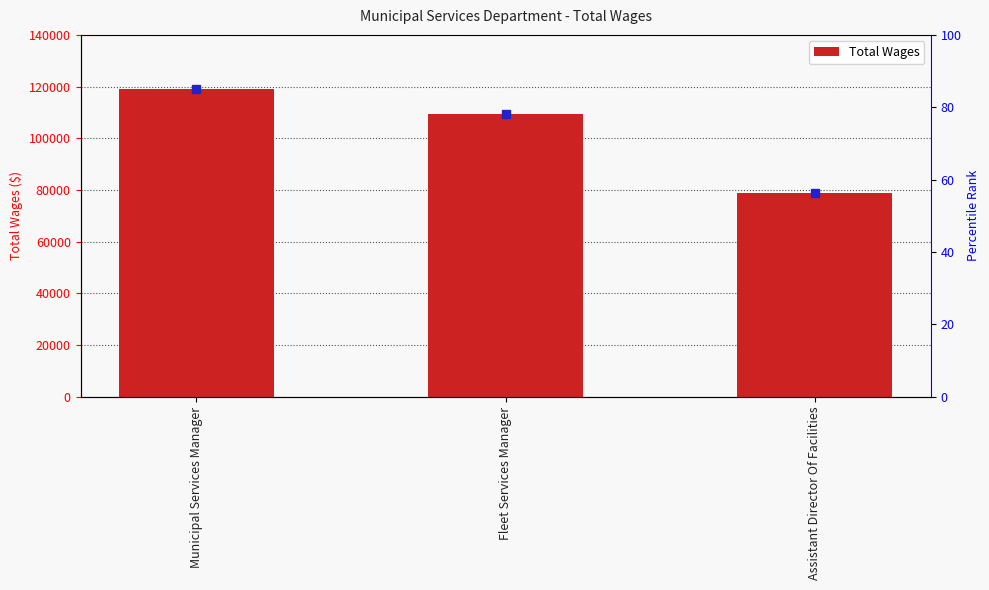

How many values are between 78987 and 118870?

3